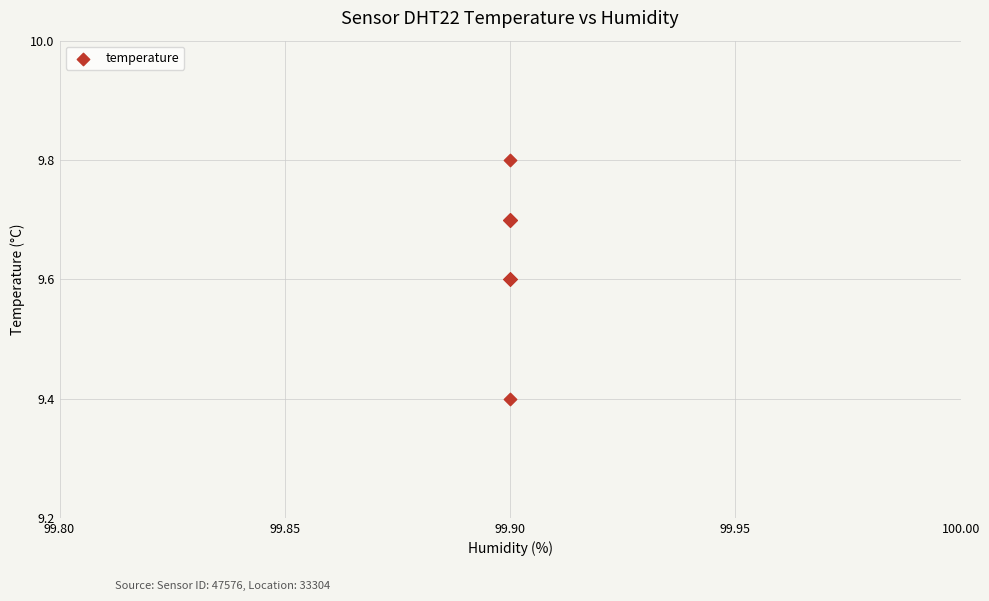

What Y value in the scatter plot is closest to 9?

9.4